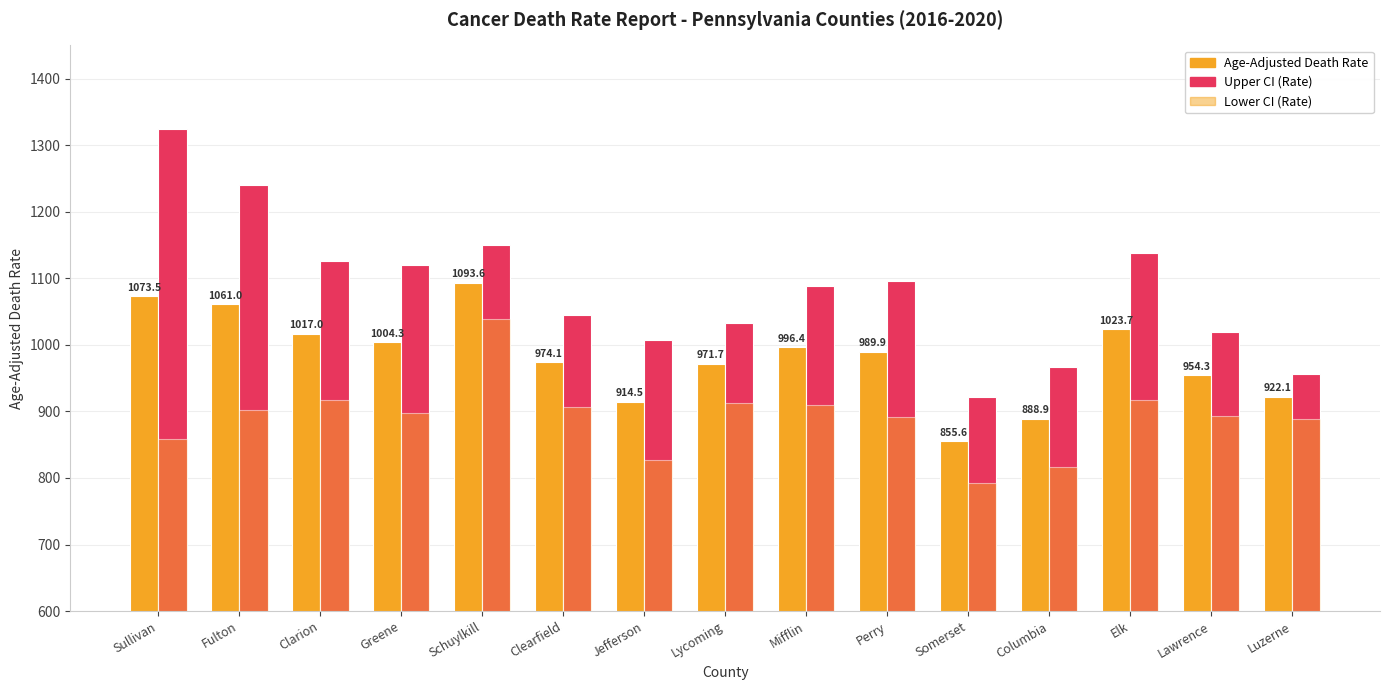

How many data points in Upper CI (Rate) are above 1088?

8